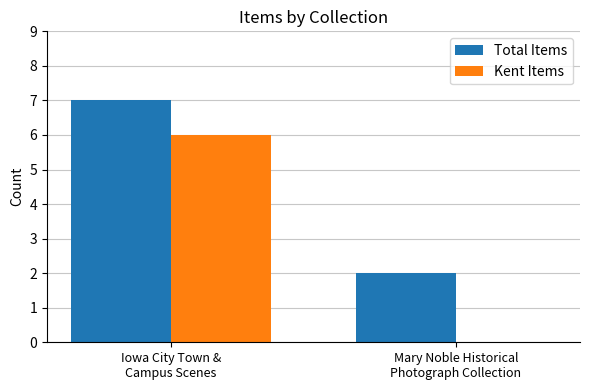

Which series has the widest spread of values?

Kent Items